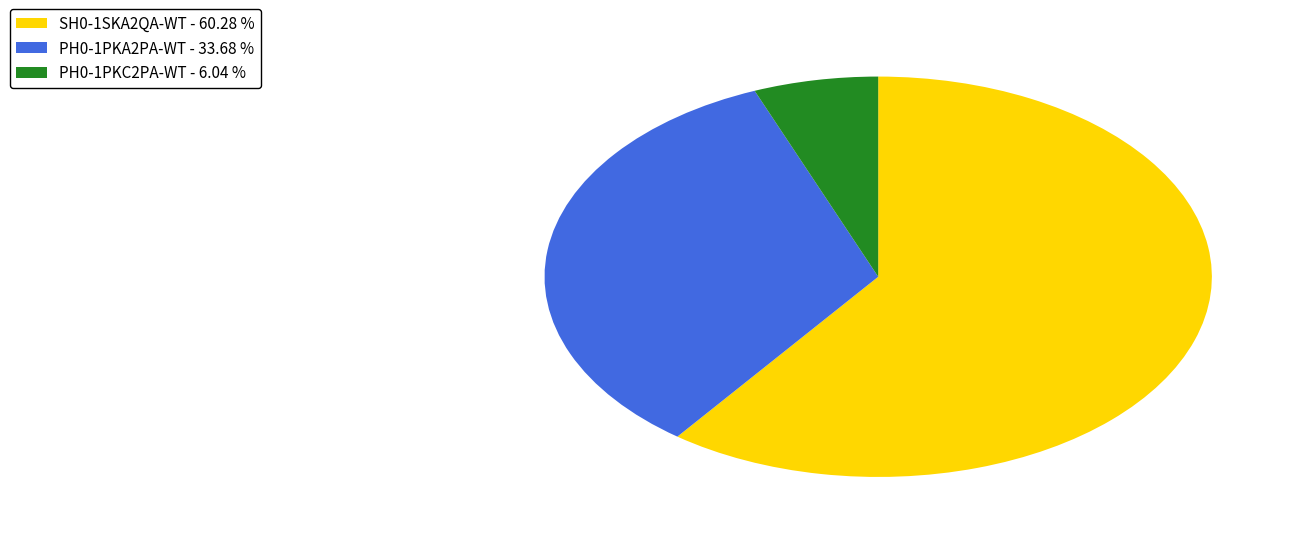

What is the smallest slice in the pie chart?

PH0-1PKC2PA-WT - 6.04 %